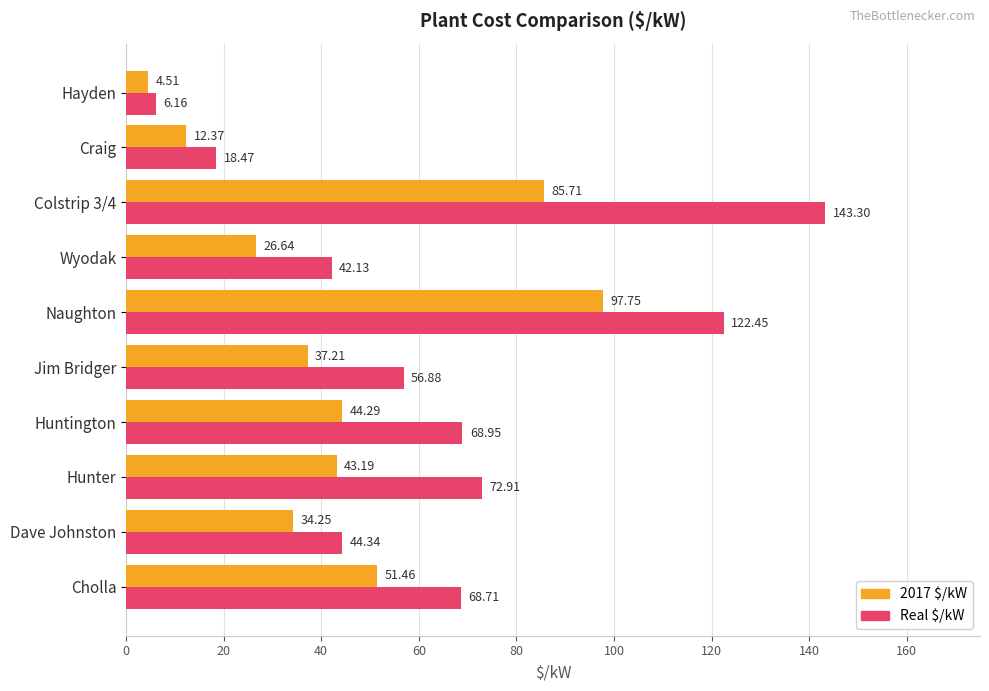

Which category has the lowest value in the Real $/kW series?

Hayden